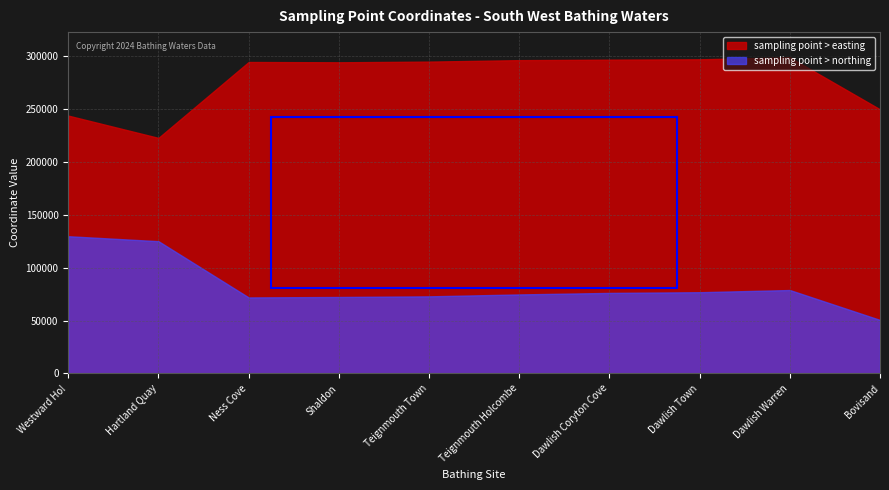

What is the minimum value shown in the chart?

50550